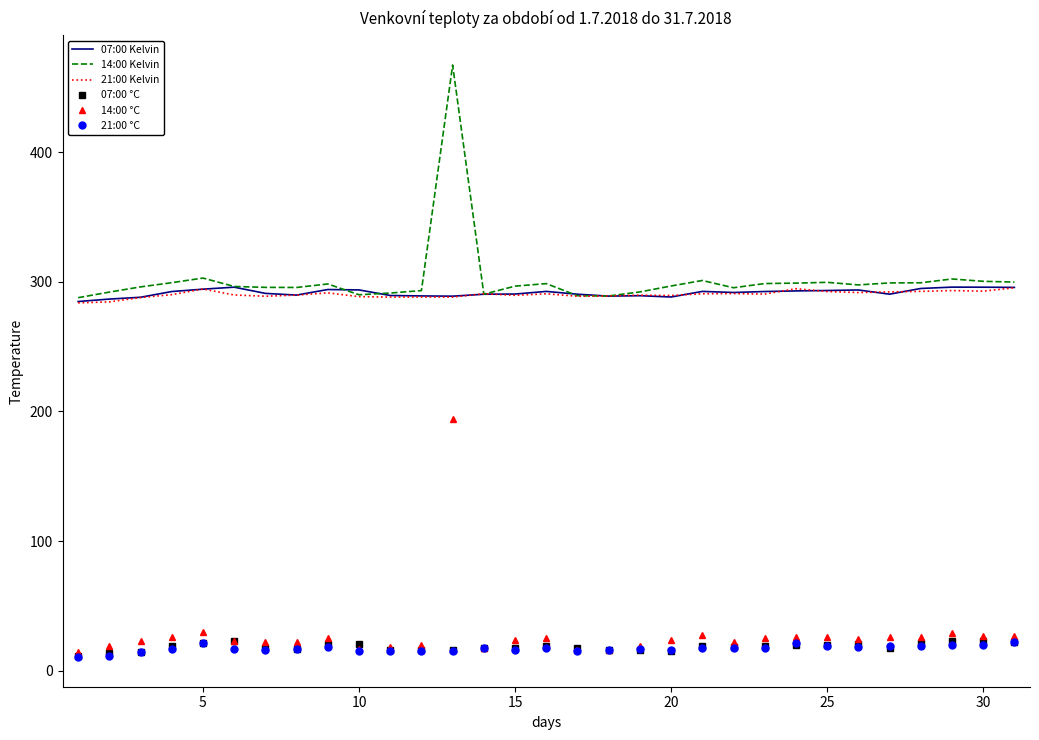

What is the difference between the second highest and second lowest values in the 21:00 Kelvin series?

10.2